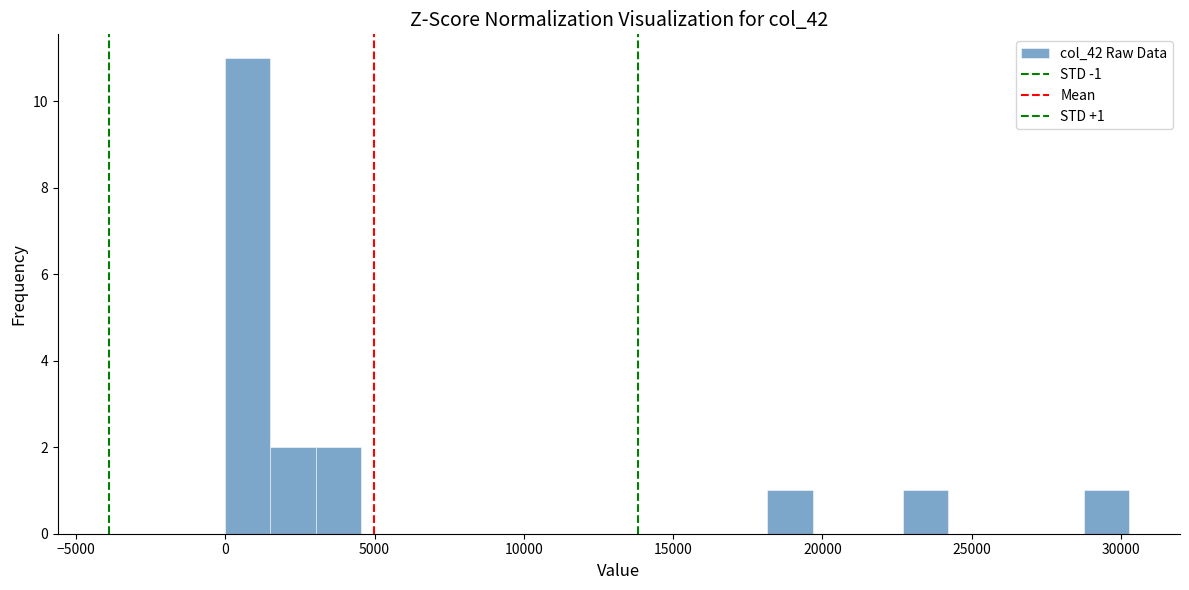

Read against the x-axis, roughly where is the centre of the tallest bar?

1000